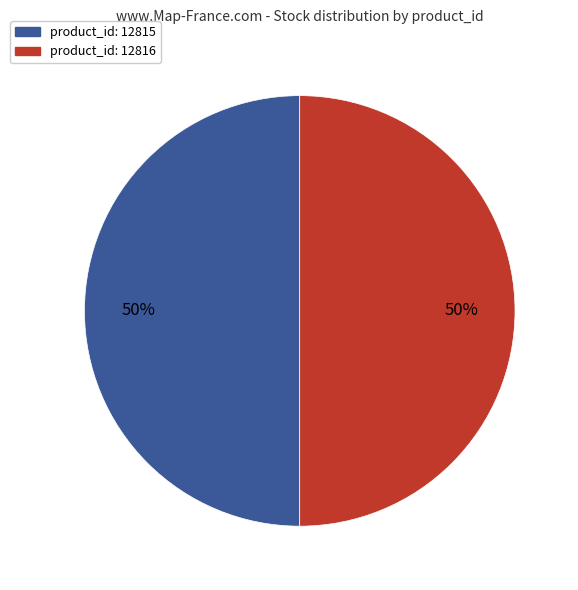

To the nearest percent, what is the average slice percentage?

50%